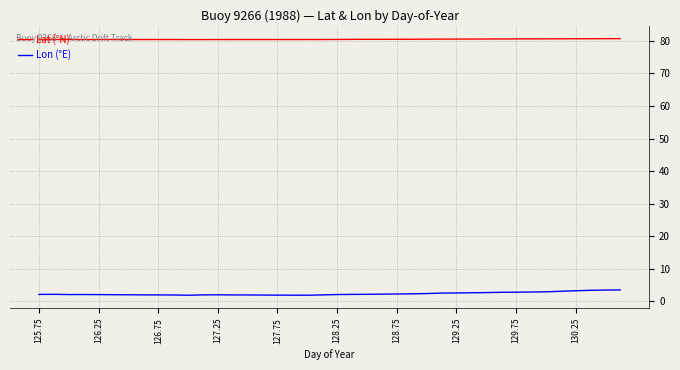

What is the highest value of the Lon (°E) series?

3.5